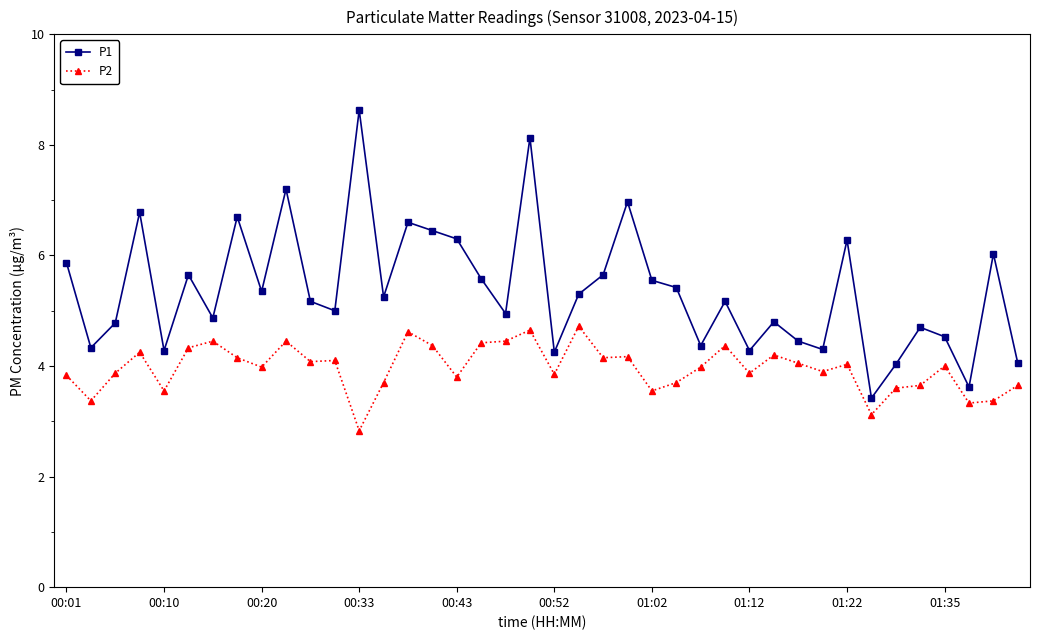

True or false: P1 and P2 cross at least once.

False